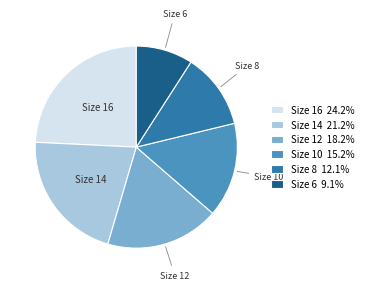

What is the largest slice in the pie chart?

Size 16